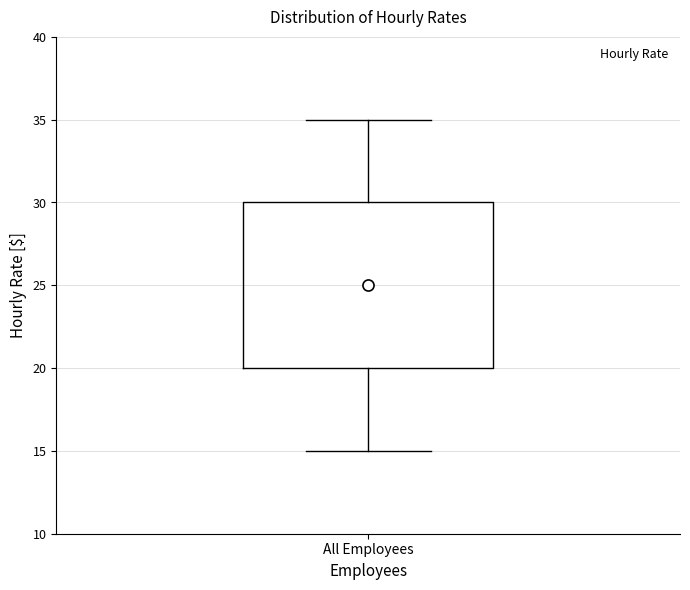

Transcribe this box plot: give where the median line is, the range the box spans, and where the two whiskers end, as read against the y-axis. The values are not printed on the chart, so give them approximately, as read against the axis.

median 25, box 20 to 30, whiskers 15 to 35